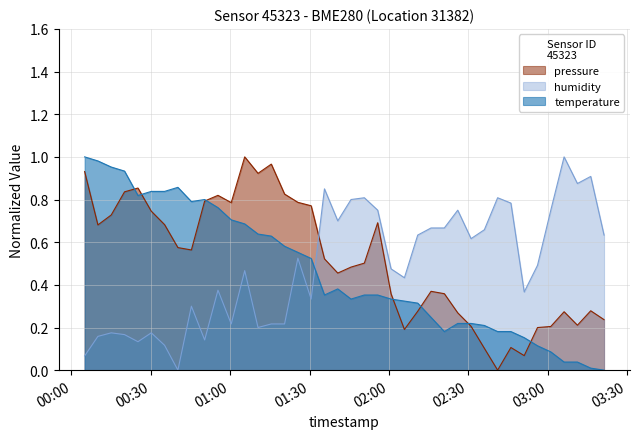

List the series in order of their overall mean, lowest first.

temperature, humidity, pressure